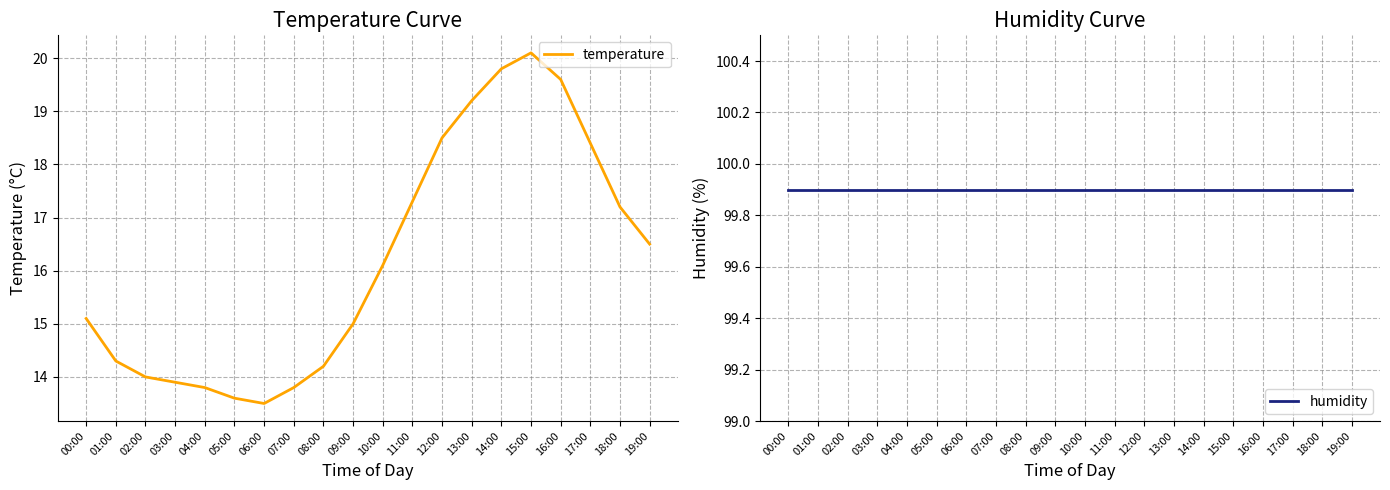

What is the average value of the temperature series?

16.2